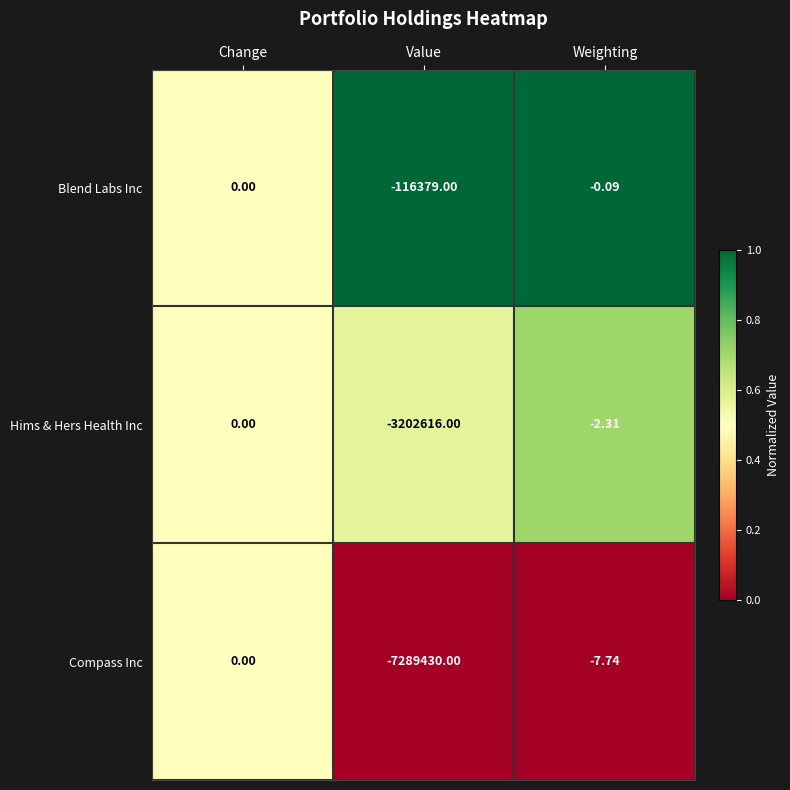

What is the greatest value displayed?

0.0